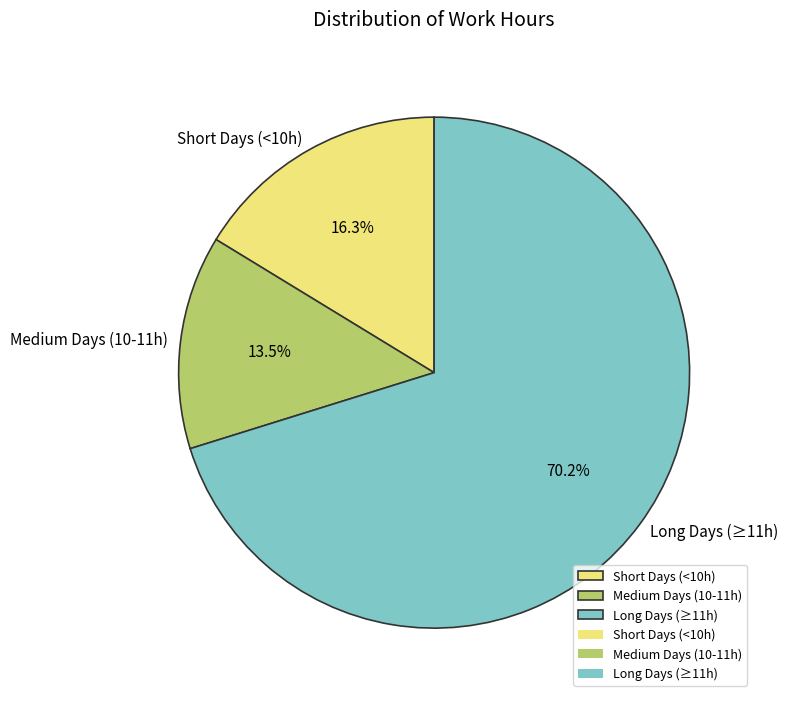

Is there a majority slice in this chart?

Yes